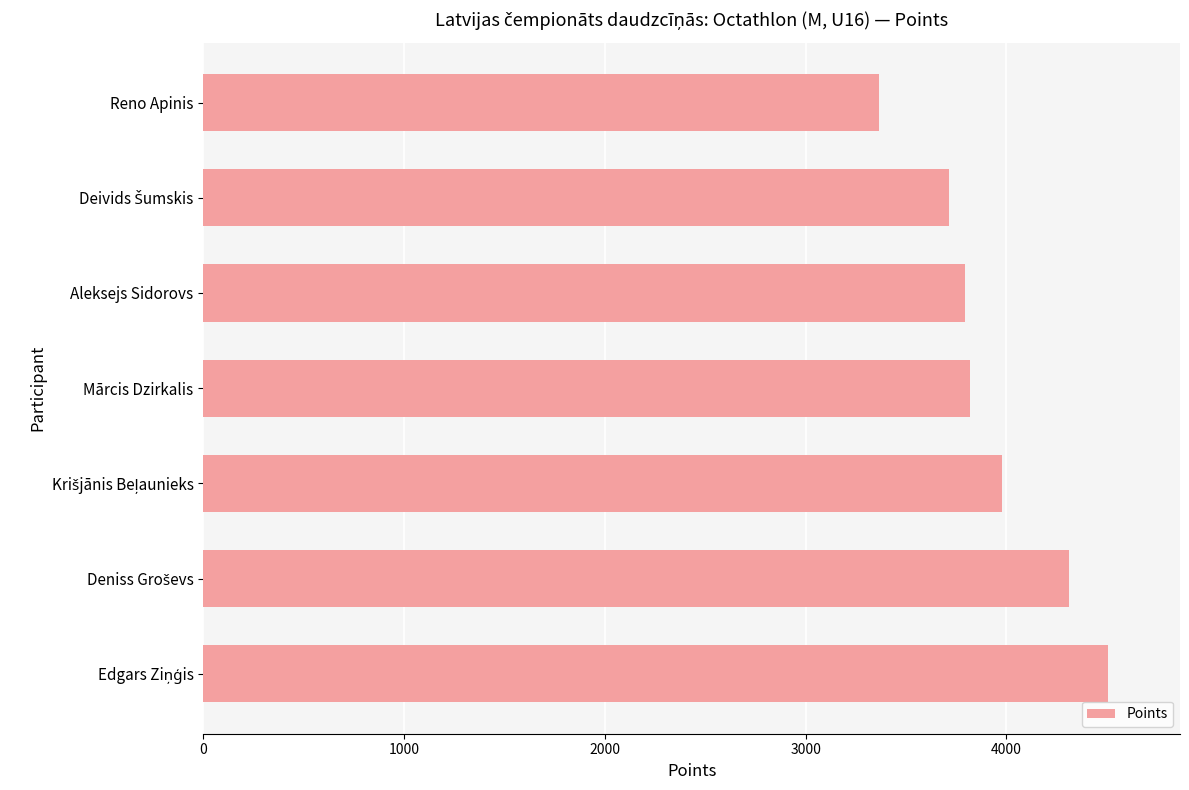

Which category has the lowest value across all series?

Reno Apinis